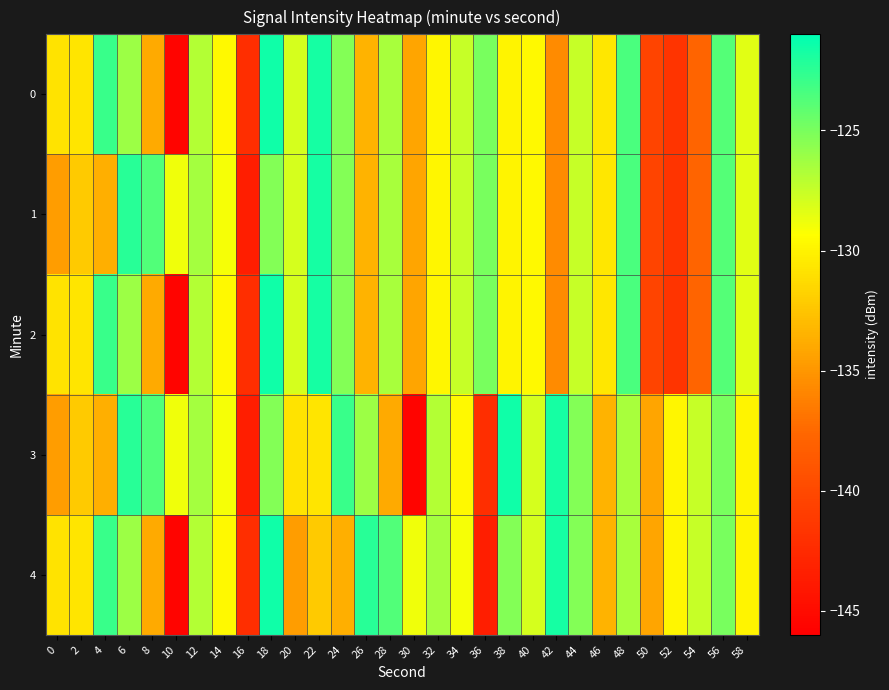

Rank the series at 16 from highest to lowest value.

0, 2, 4, 1, 3